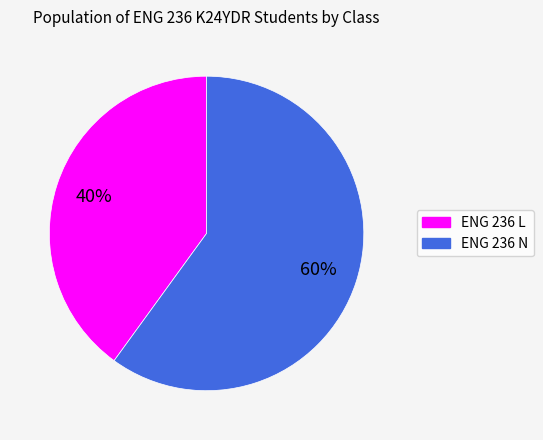

Is it true that ENG 236 N is 60% of the pie?

True